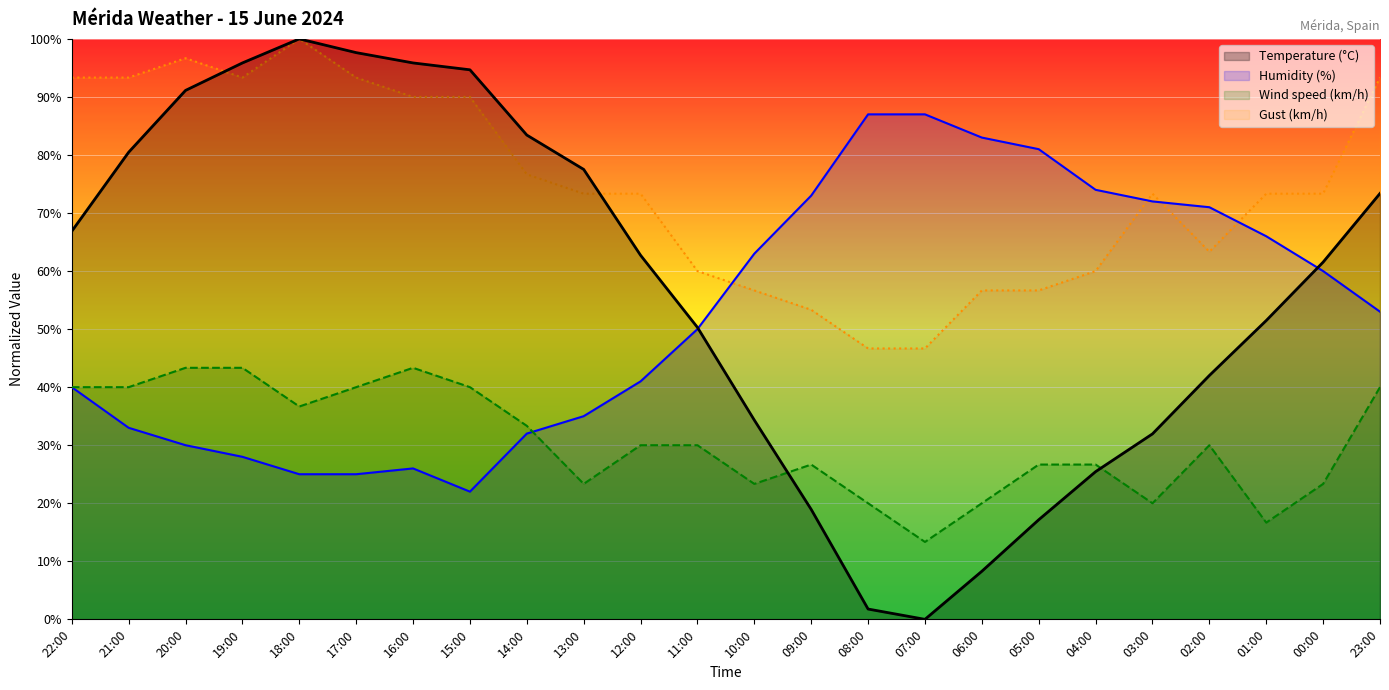

At which label does Humidity (%) reach its peak?

08:00